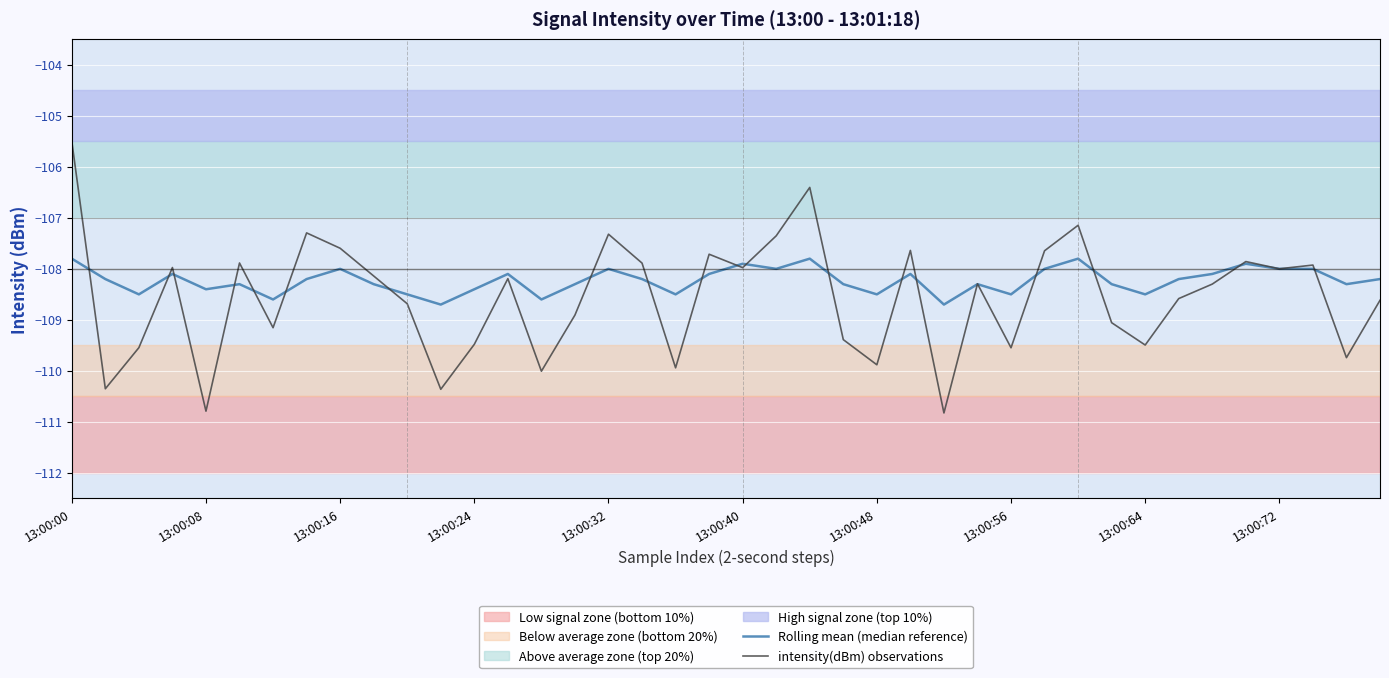

What is the average value of the Rolling mean (median reference) series?

-108.2